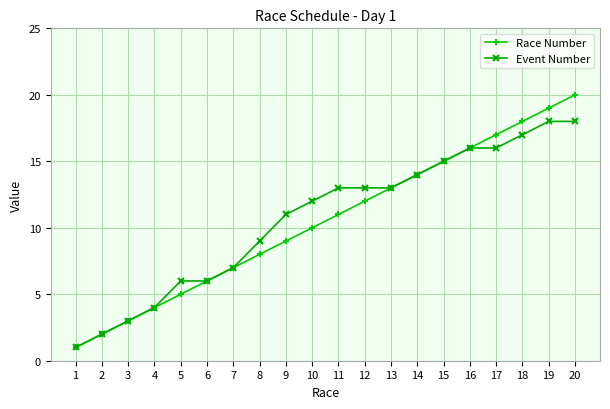

At which category is the sum across all series the highest?

20